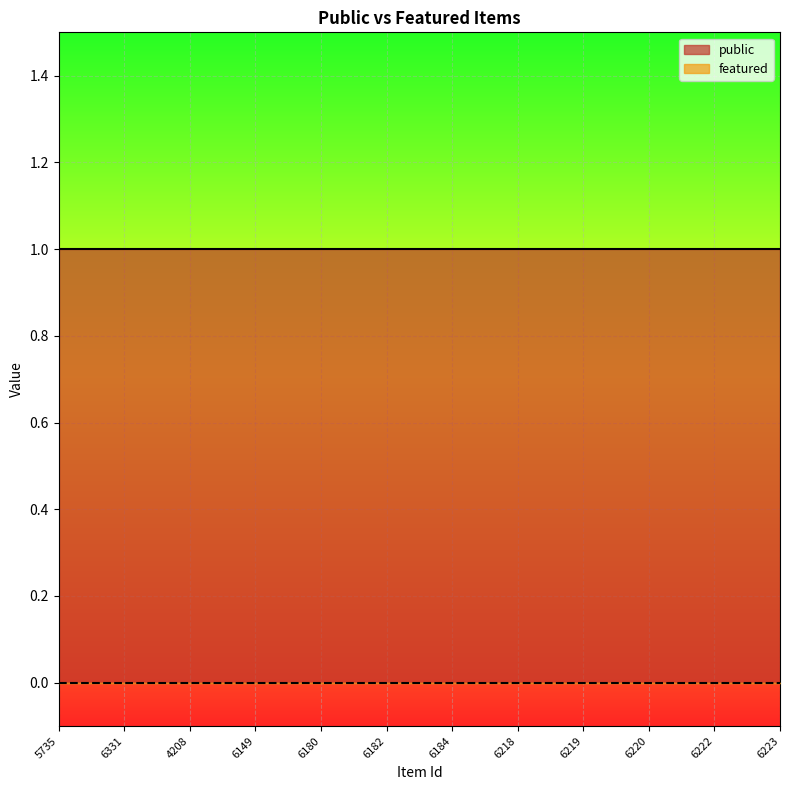

How many series are shown in this chart?

2